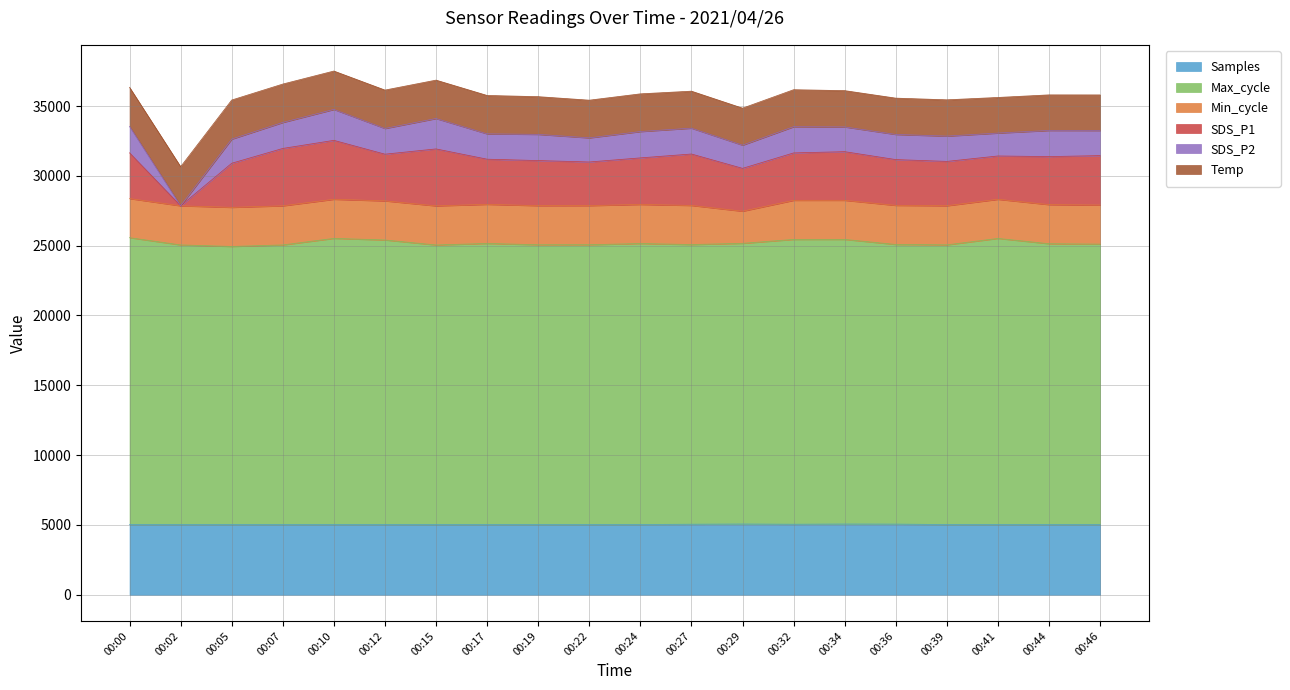

How many lines are shown in the chart?

6